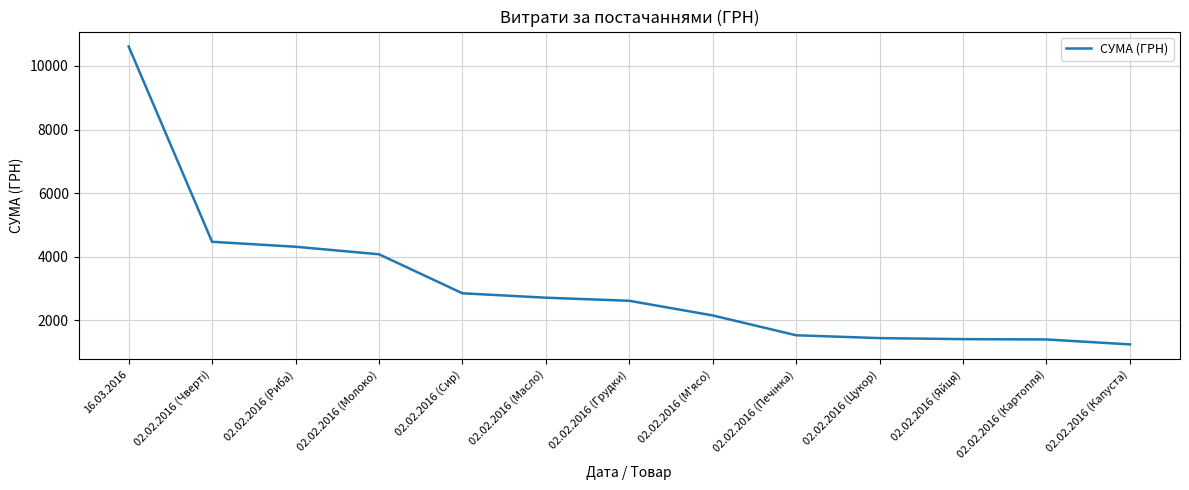

What is the ratio of the value at 02.02.2016 (Цукор) to the value at 02.02.2016 (Масло)?

0.5